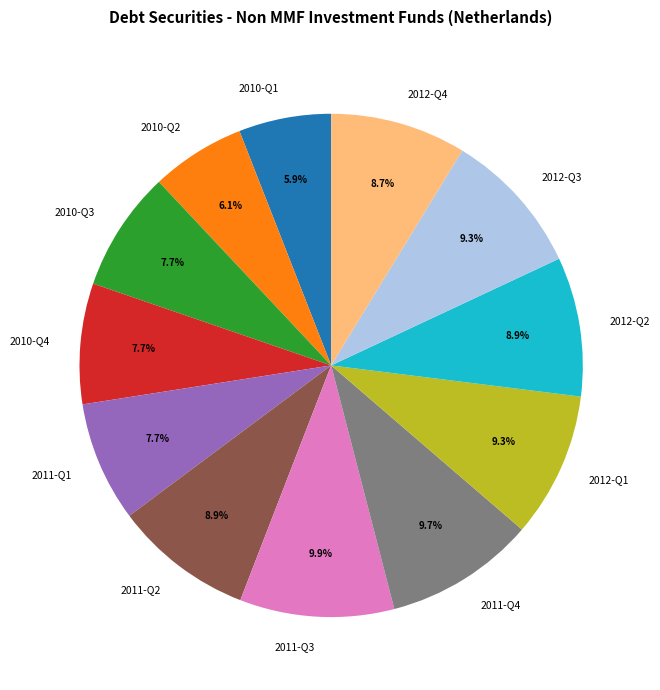

Approximately how many times larger is the value at 2011-Q2 compared to 2011-Q1?

1.2